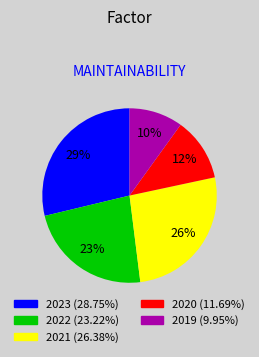

How many segments does this pie chart have?

5